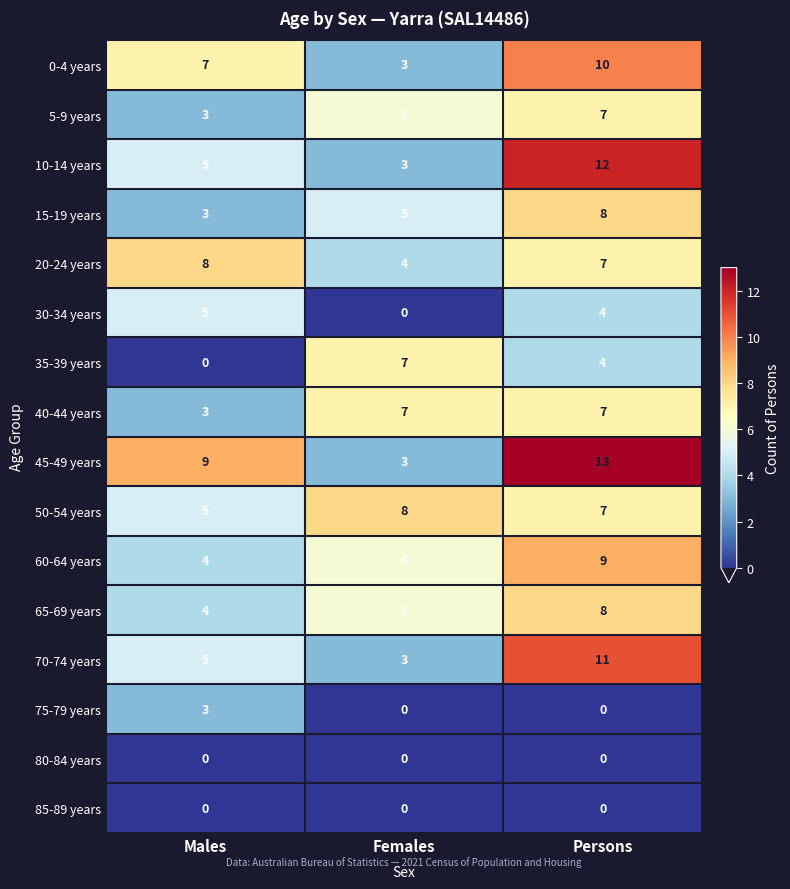

Rank the categories by 50-54 years value from highest to lowest.

Females, Persons, Males